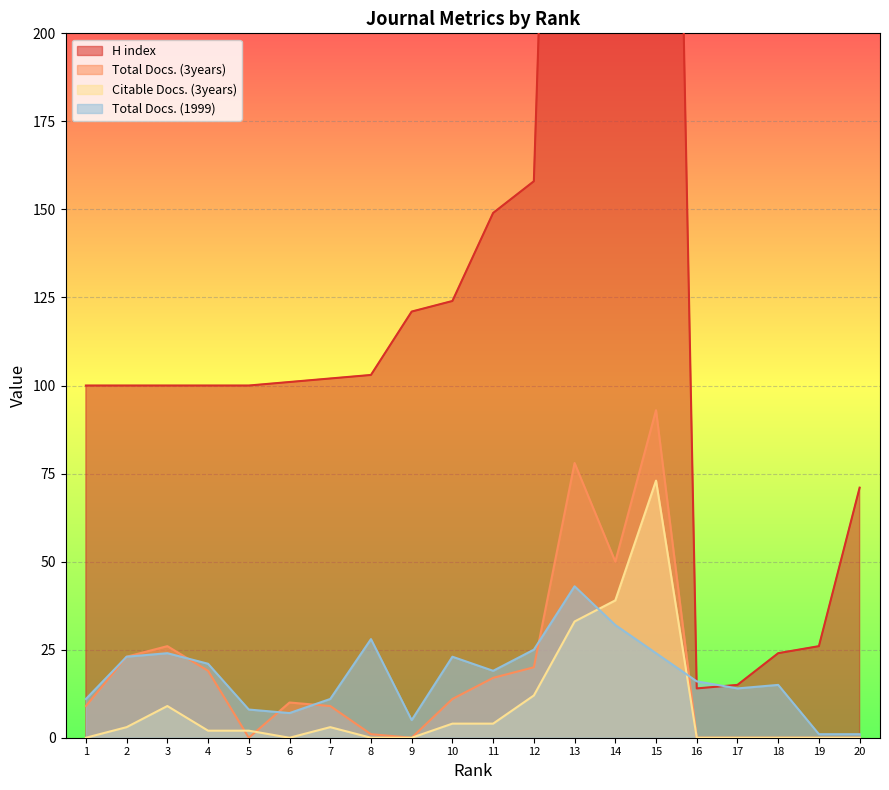

What are all the series names shown in the legend?

H index, Total Docs. (3years), Citable Docs. (3years), Total Docs. (1999)